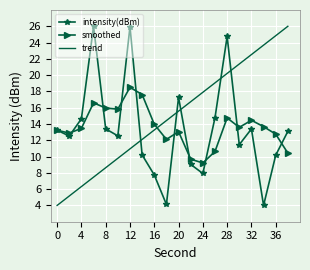

Which series has the largest total across all categories?

trend